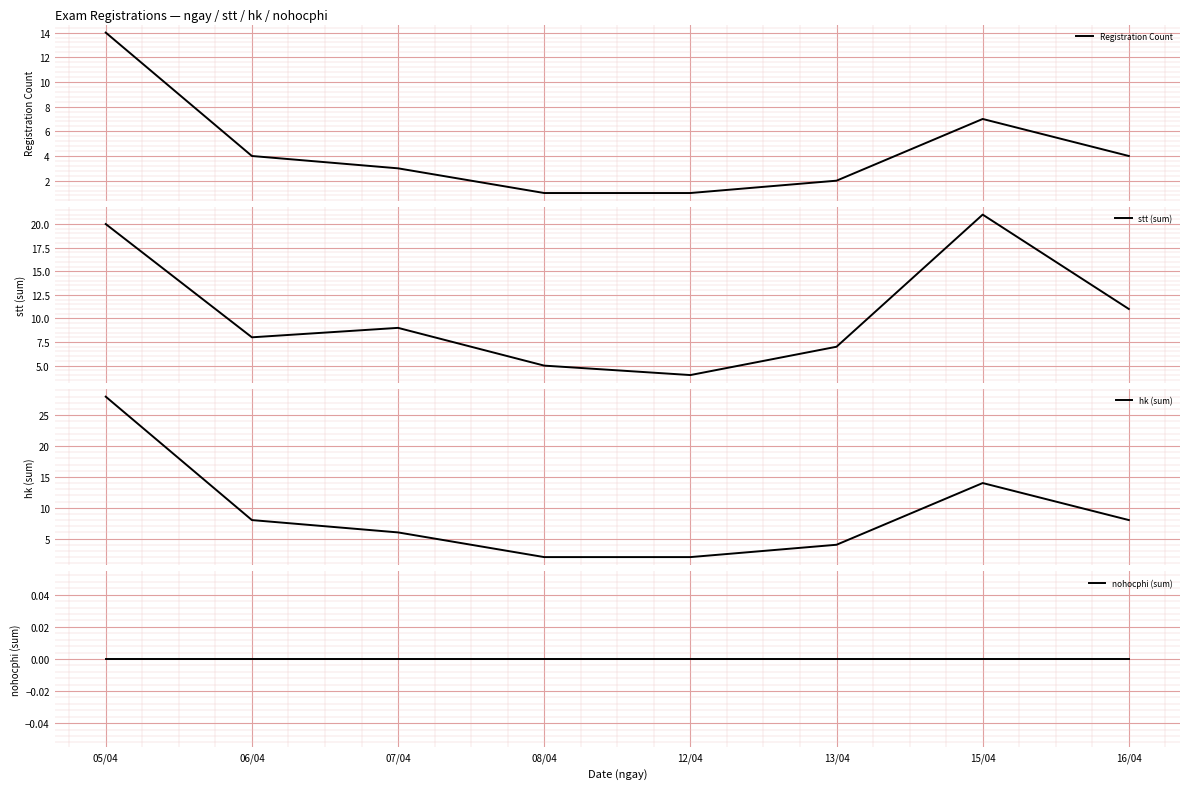

True or false: stt (sum) and Registration Count cross at least once.

False